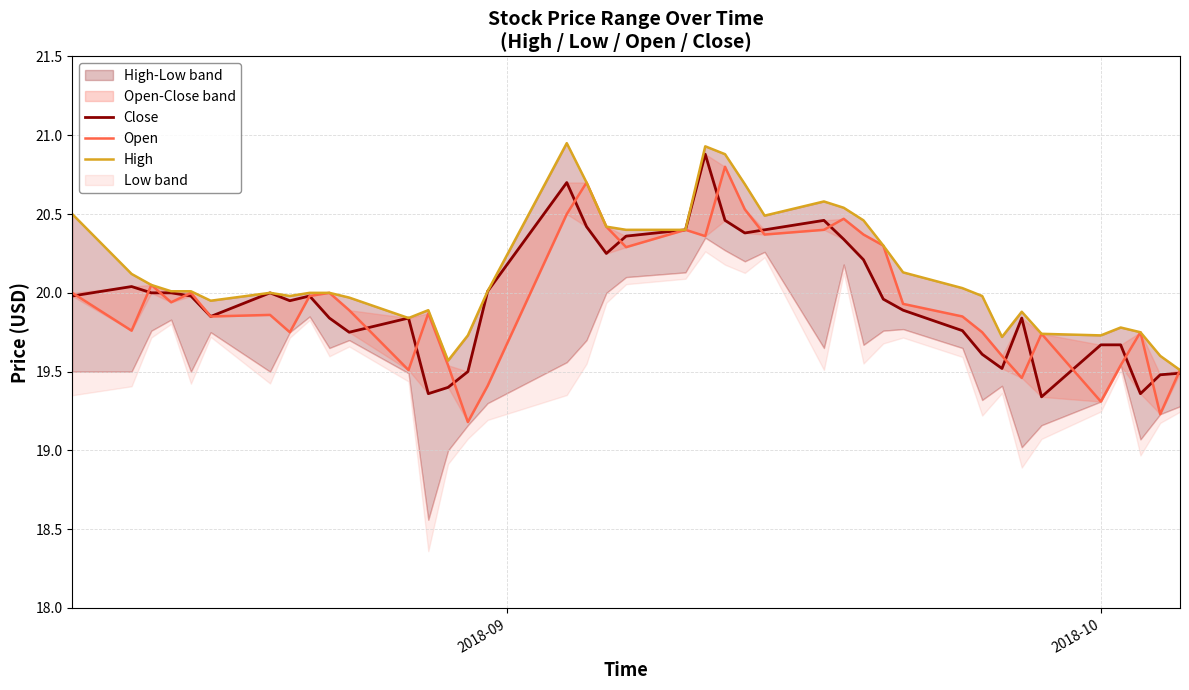

True or false: High has more than 1 interior local peaks.

True